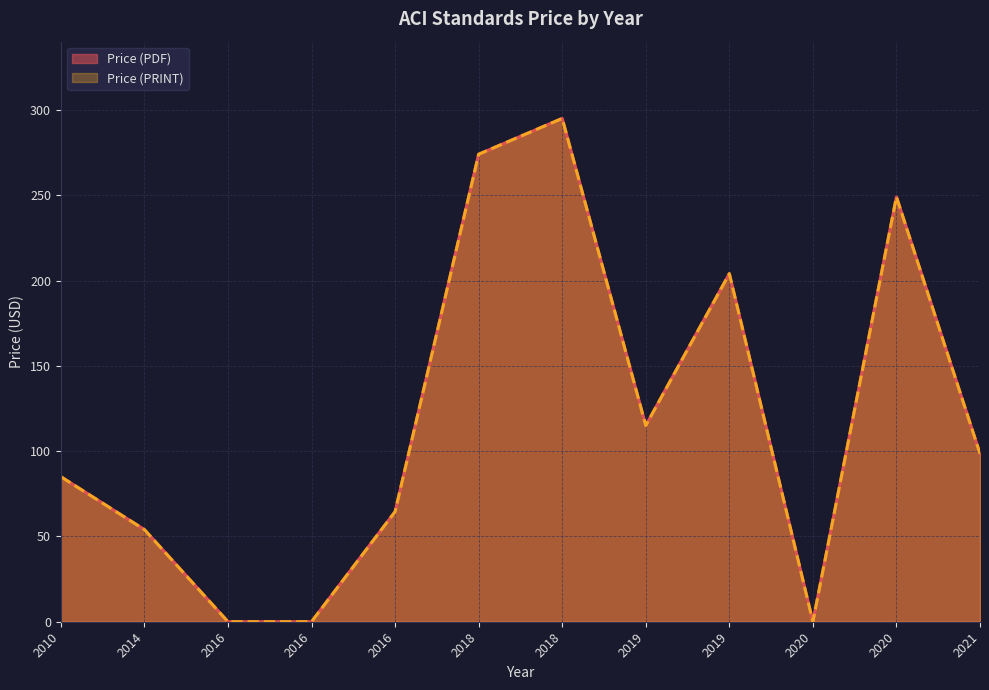

Is it true that Price (PRINT) equals 98.5 at 2021?

True